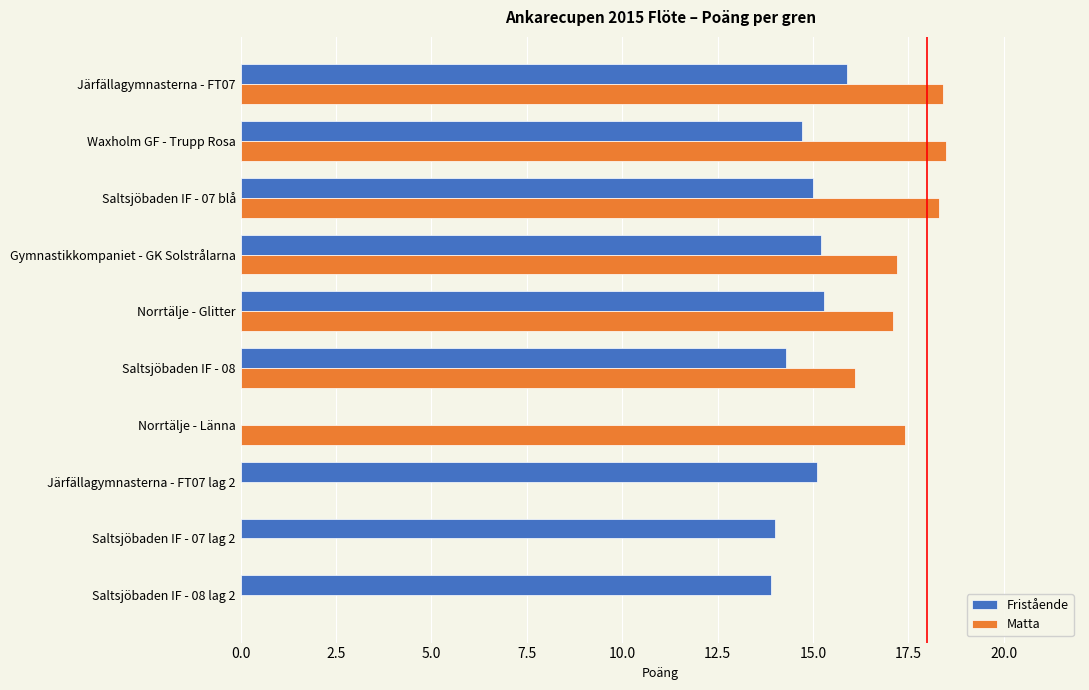

The Matta series shows 8.4 at Saltsjöbaden IF - 07 lag 2. True or false?

False